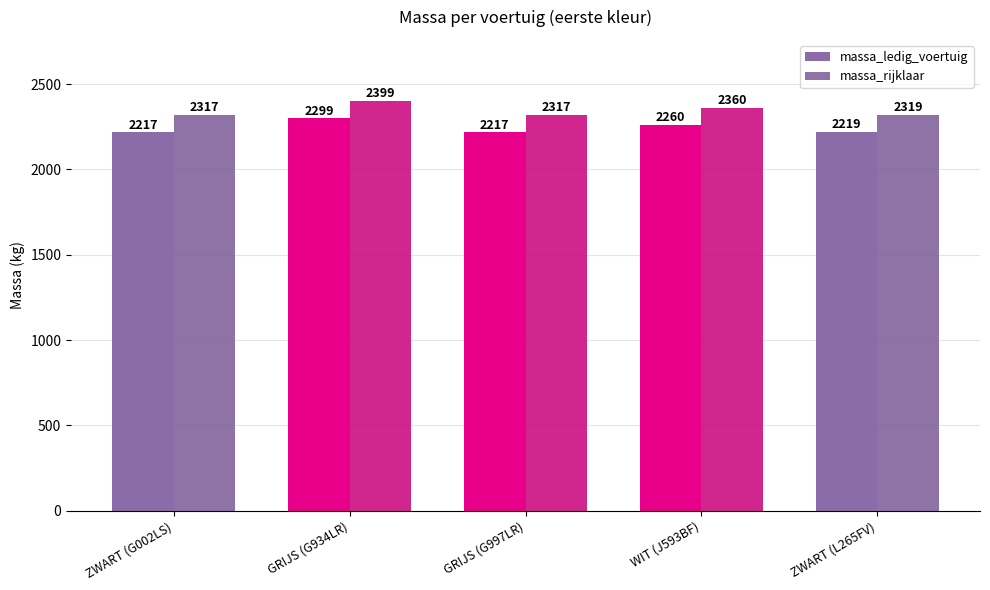

At which category is the sum across all series the highest?

GRIJS (G934LR)